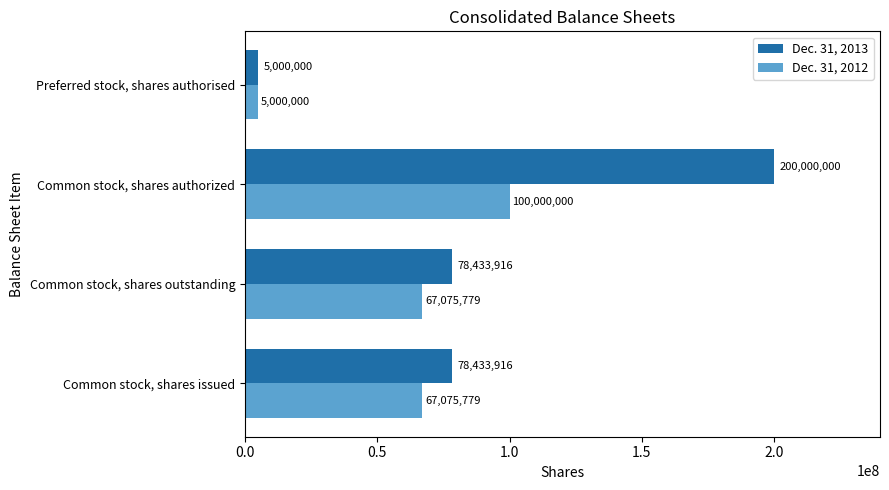

Which series has the largest total across all categories?

Dec. 31, 2013